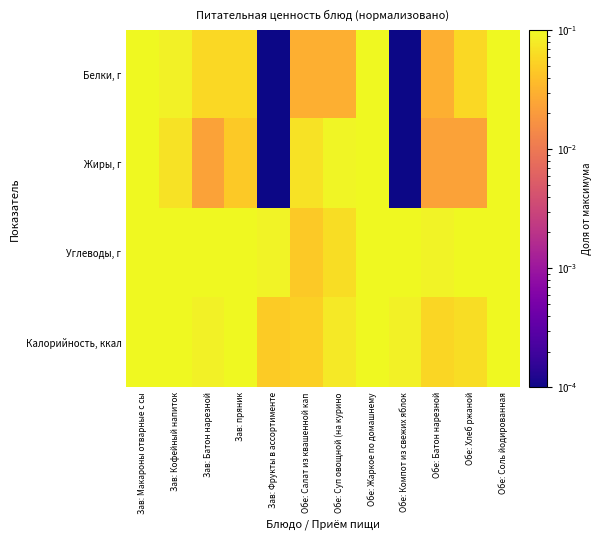

Which category has the highest value across all series?

Обе: Соль йодированная